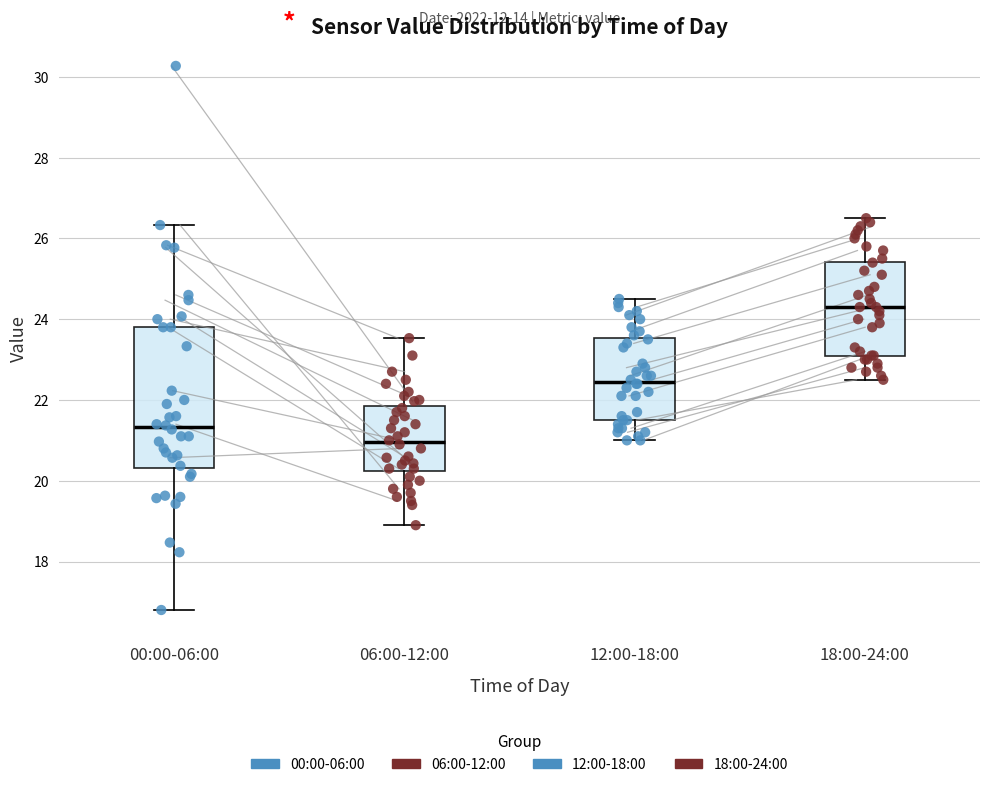

Which box's median line is the lowest?

06:00-12:00